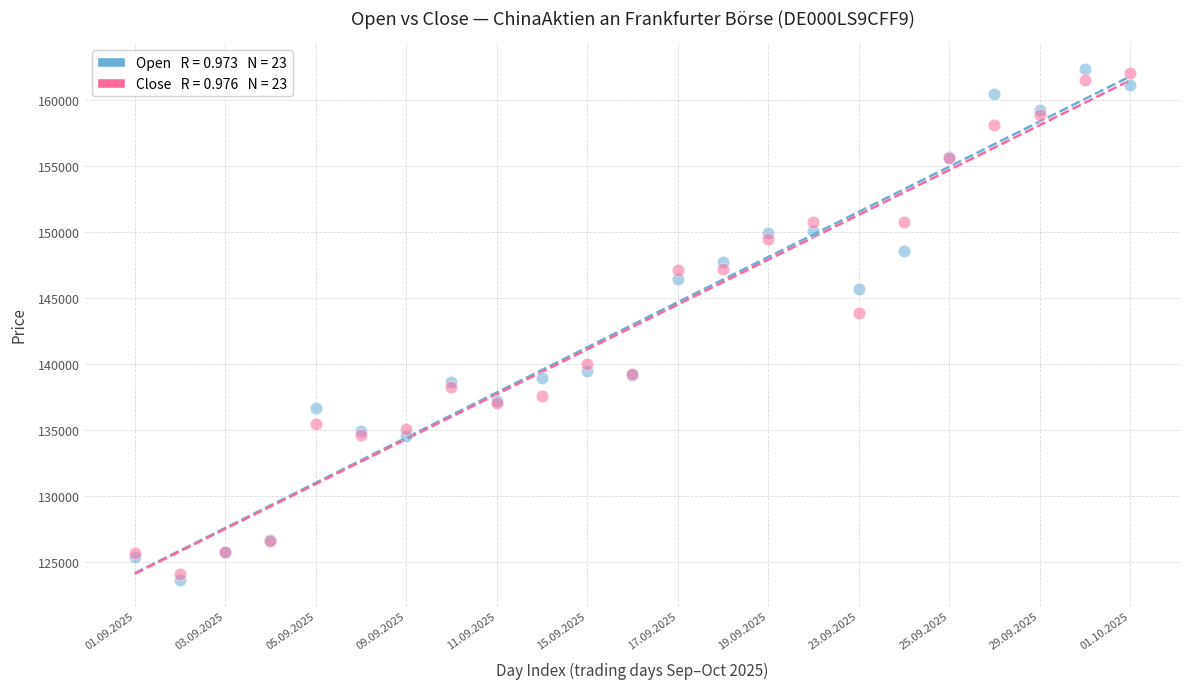

Across all series, what Y value is closest to 142991?

143826